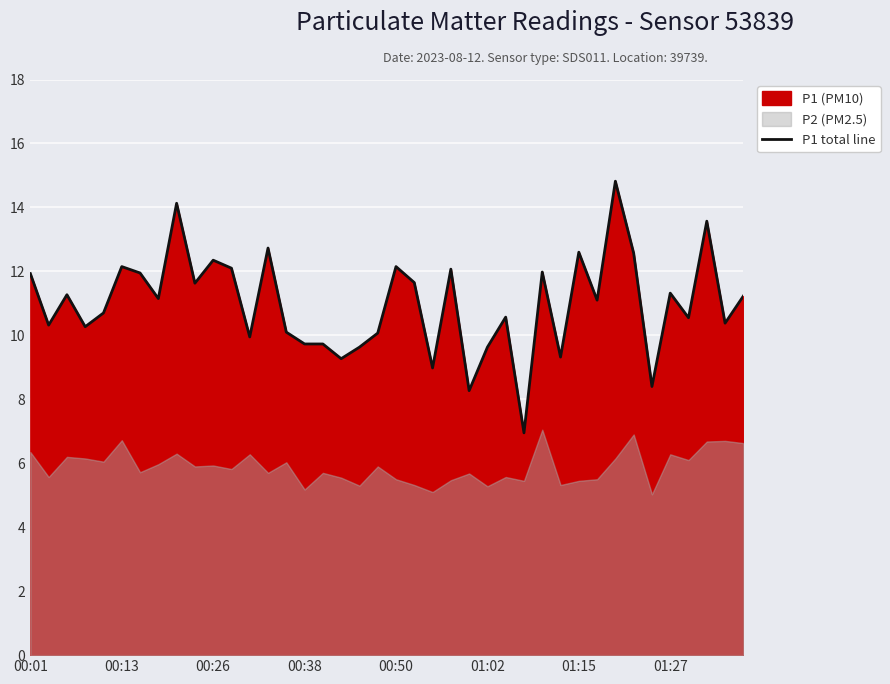

The chart shows a value of 15.6 at 00:13. True or false?

False